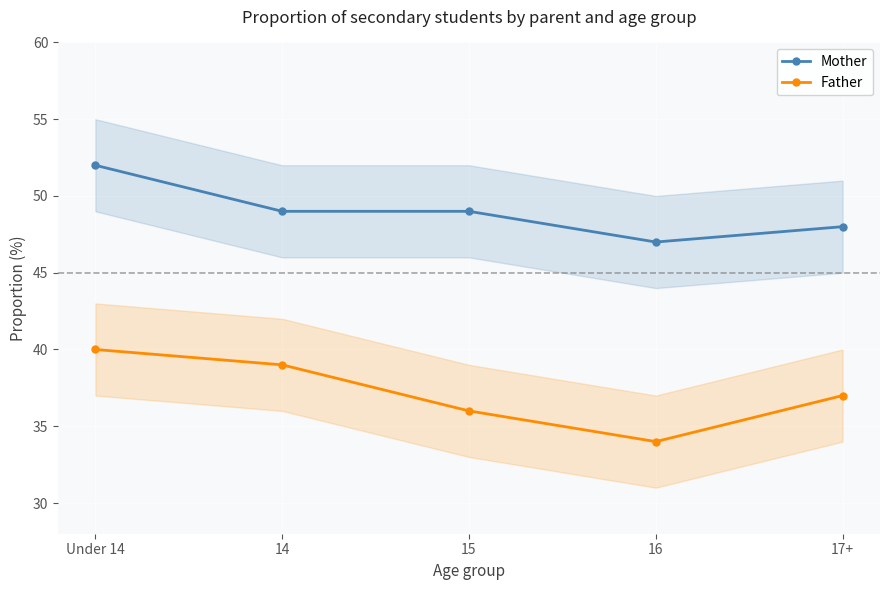

True or false: Mother and Father intersect in this chart.

False